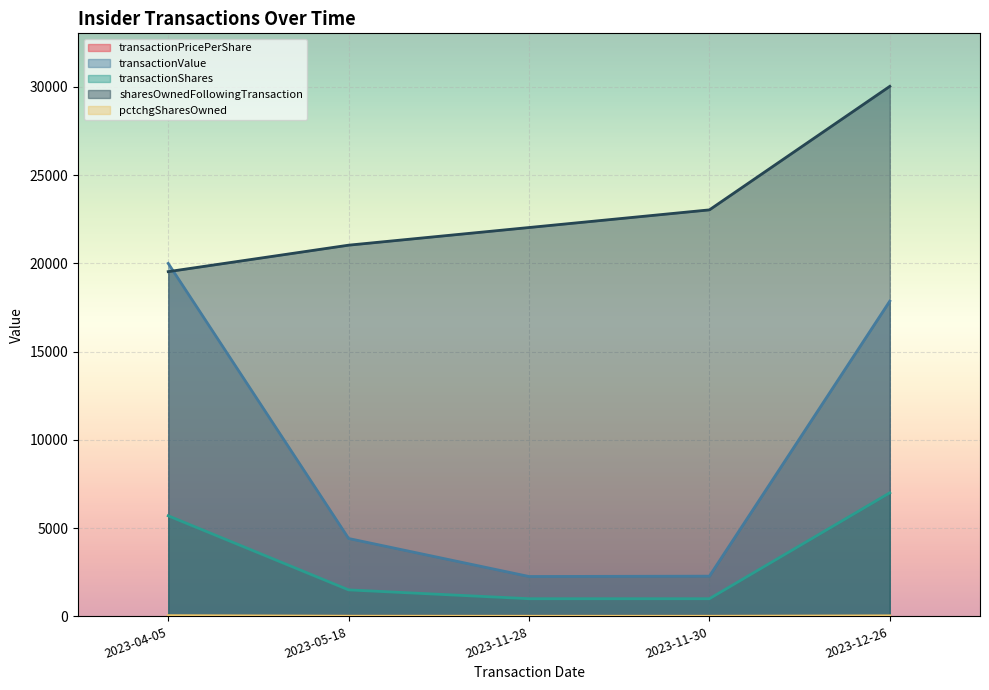

At which category does the chart reach its minimum across all series?

2023-11-28